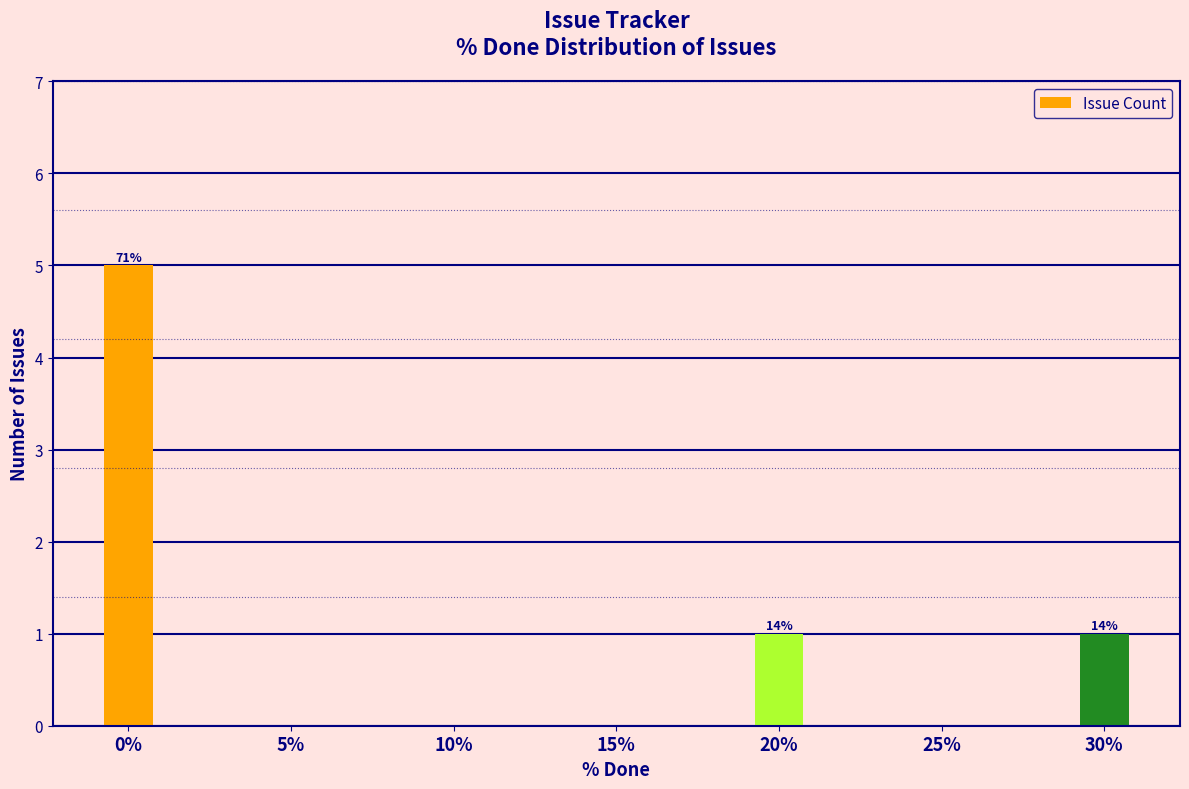

What is the greatest value displayed?

5